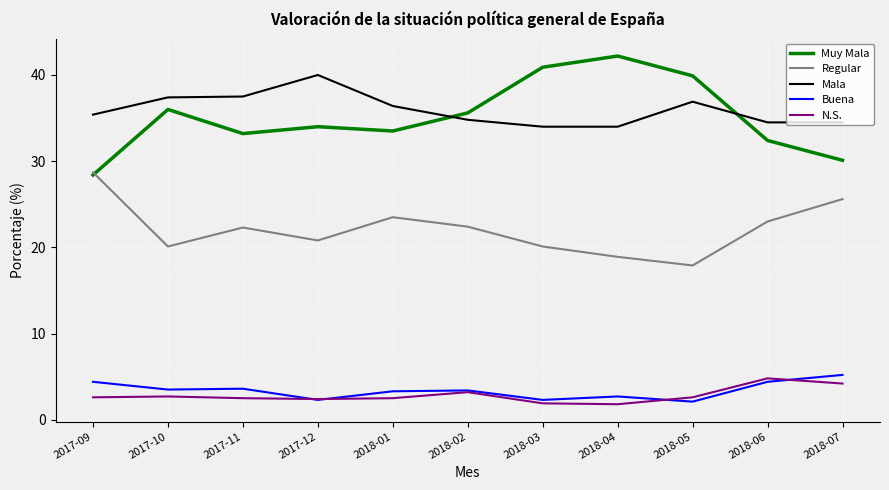

What are all the series names shown in the legend?

Muy Mala, Regular, Mala, Buena, N.S.